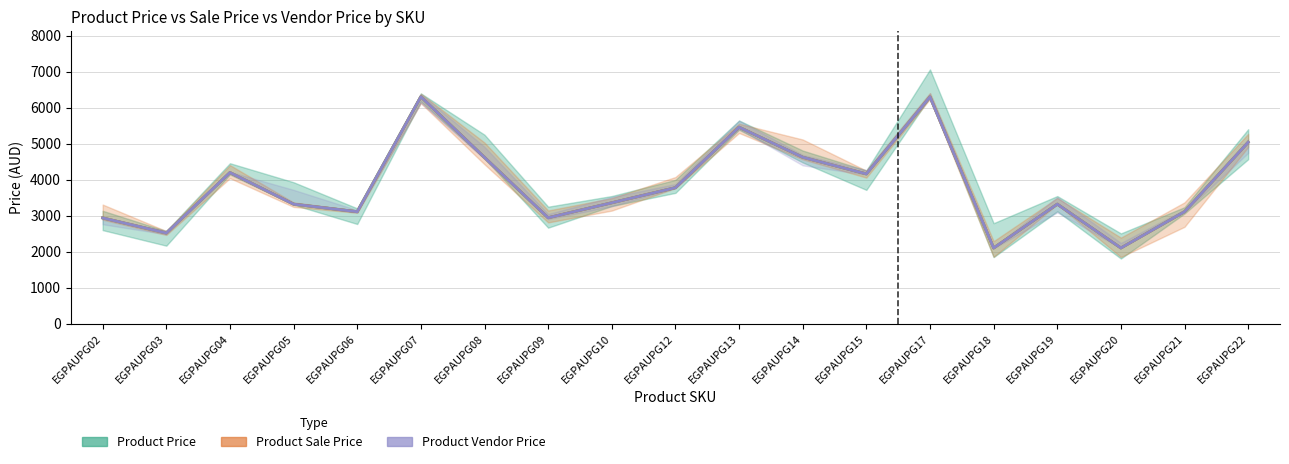

Where does the Product Price series first go above 3360?

EGPAUPG04